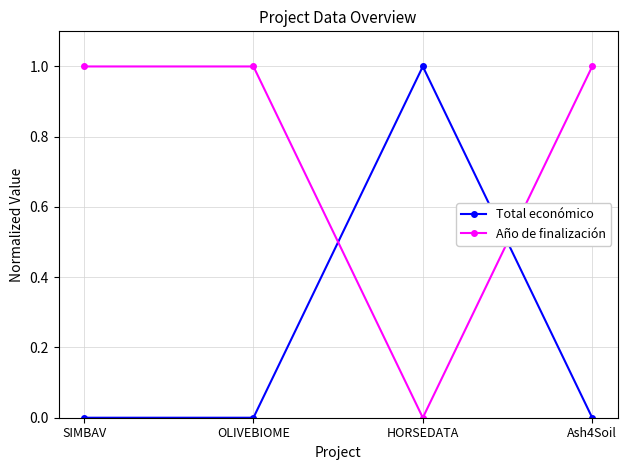

True or false: Total económico has more than 0 interior local peaks.

True